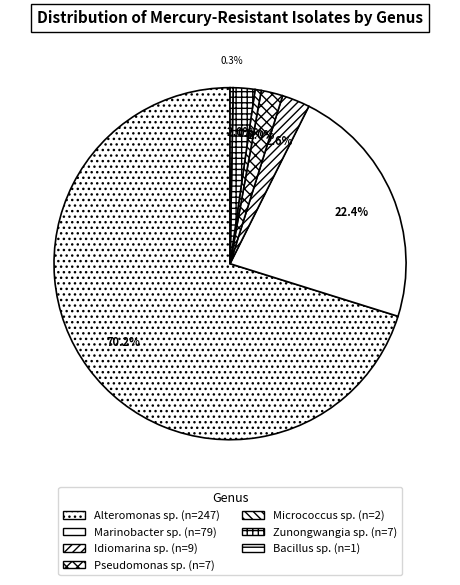

Which category has the biggest portion of the pie?

Alteromonas sp.